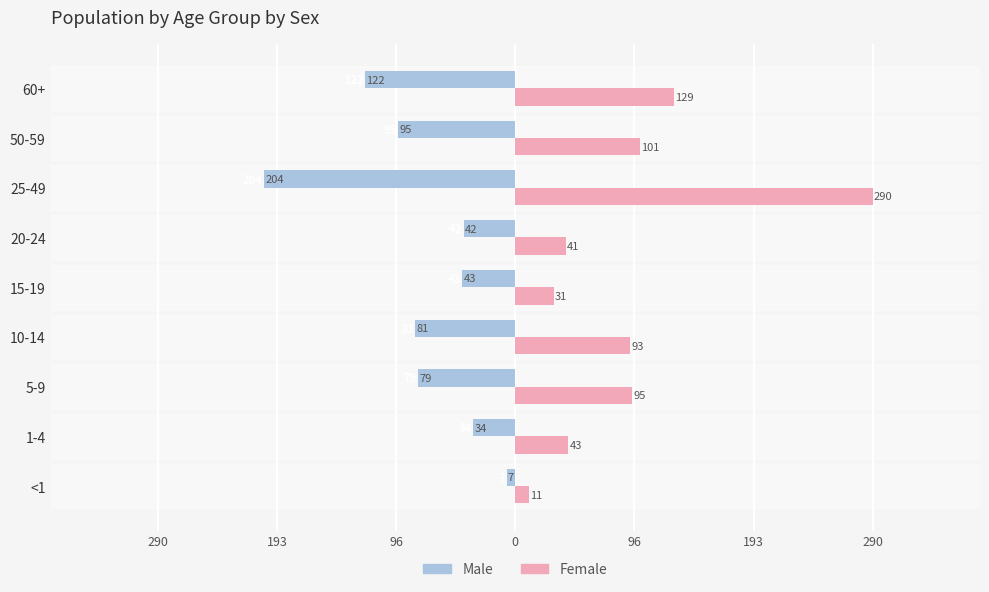

What are all the series names shown in the legend?

Male, Female